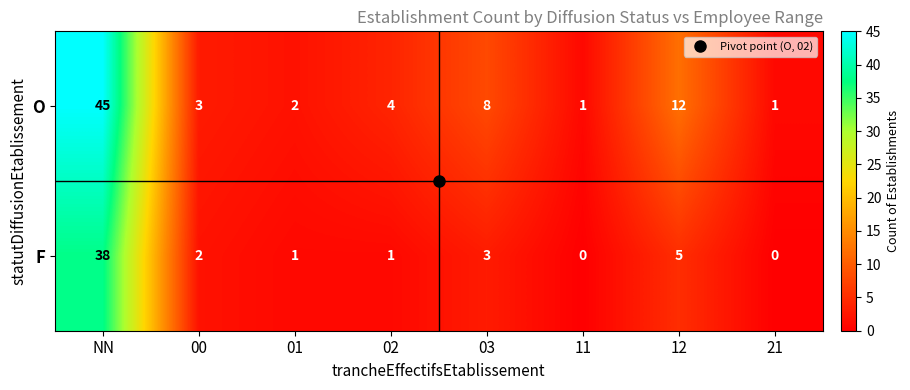

Rank the series by their maximum value, from lowest to highest.

F, O